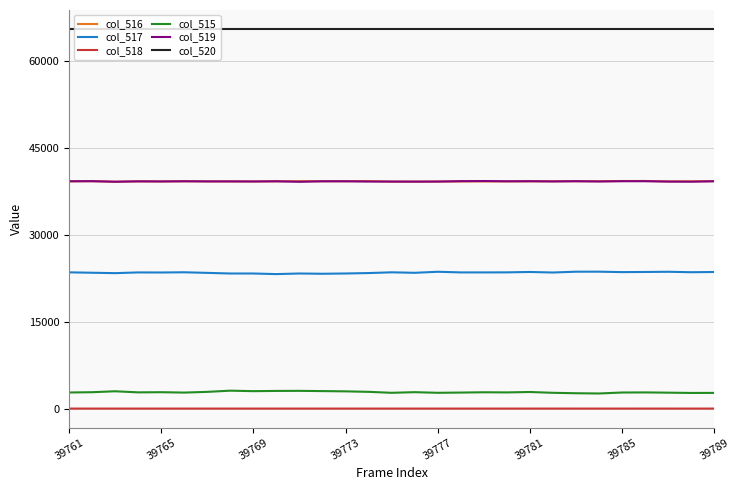

True or false: col_516 and col_515 intersect in this chart.

False